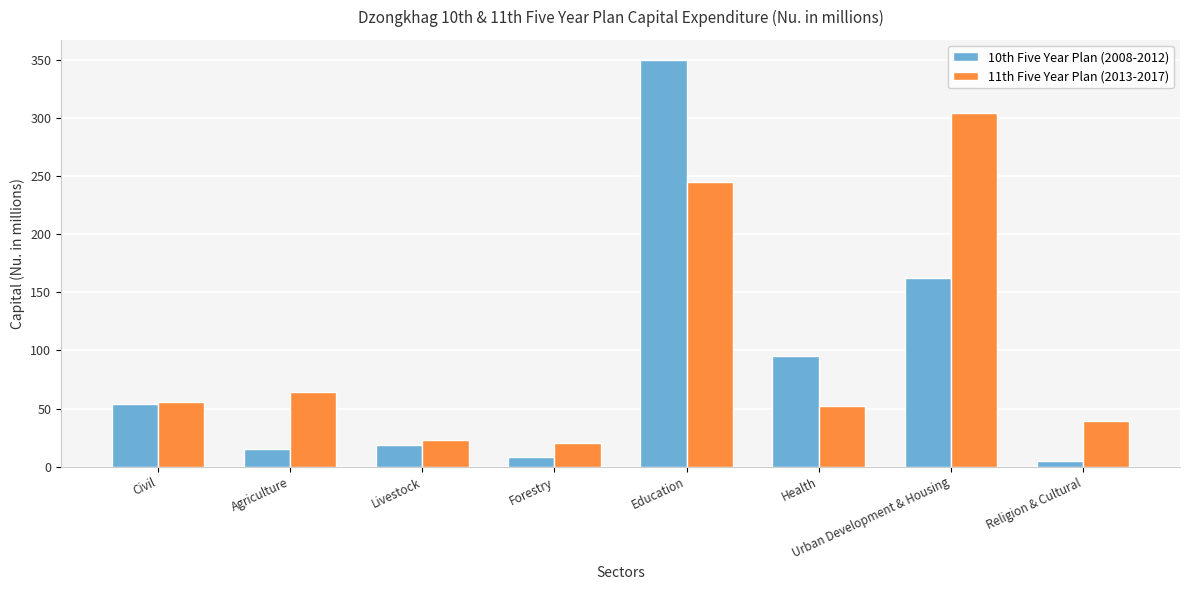

How many bars are there in total?

16